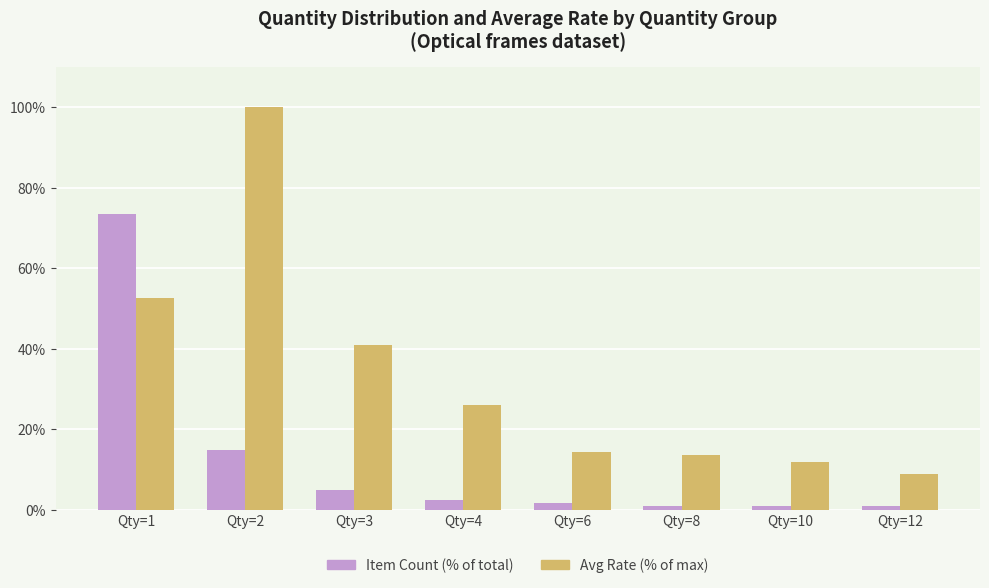

Where does the Item Count (% of total) series first go above 2?

Qty=1